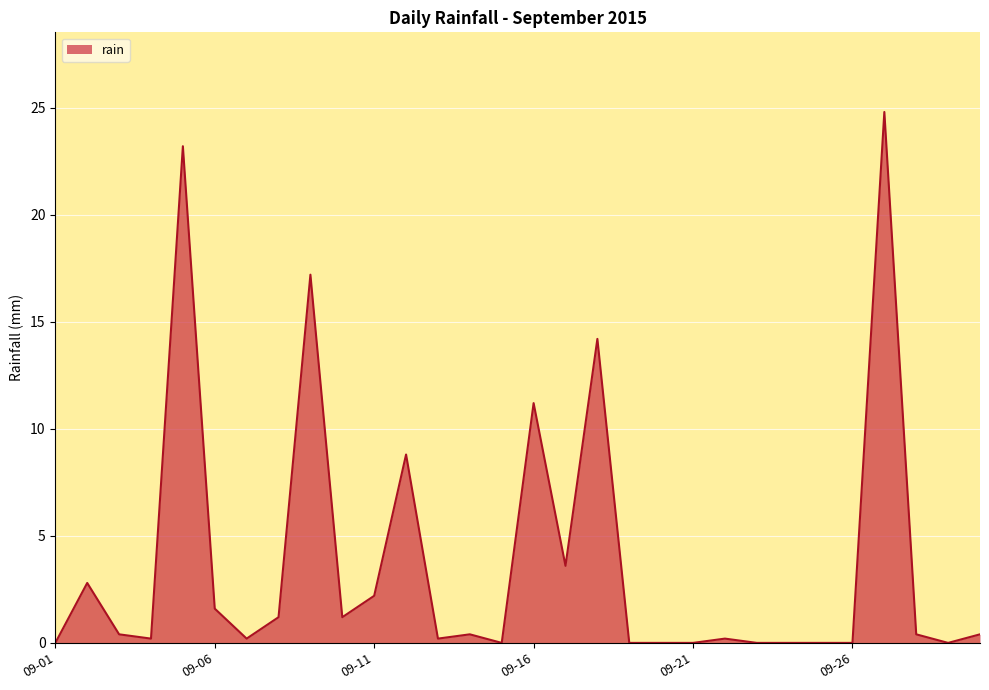

What is the maximum value shown in the chart?

24.8